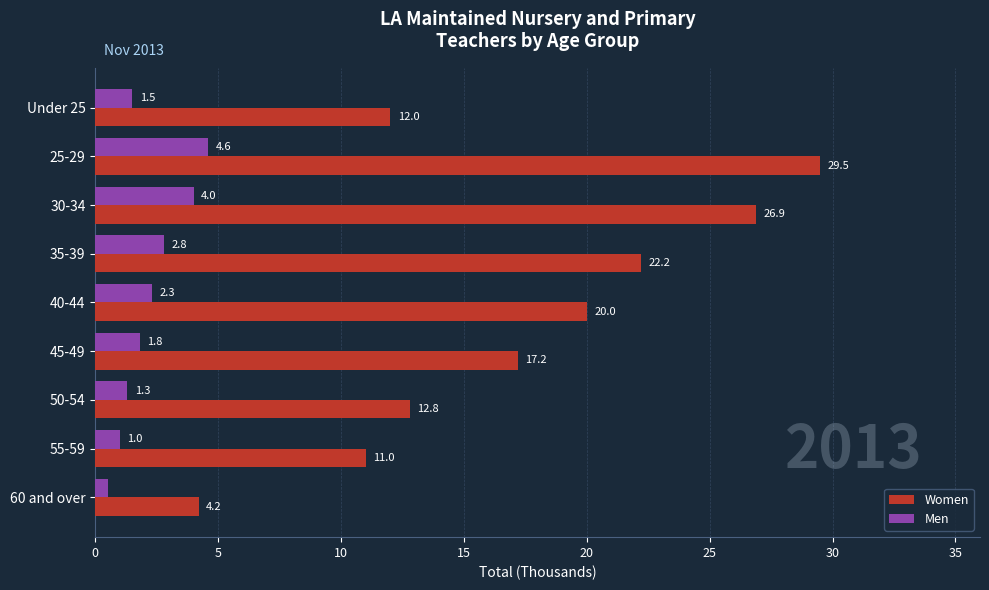

List the labels in order of Men value, largest first.

25-29, 30-34, 35-39, 40-44, 45-49, Under 25, 50-54, 55-59, 60 and over